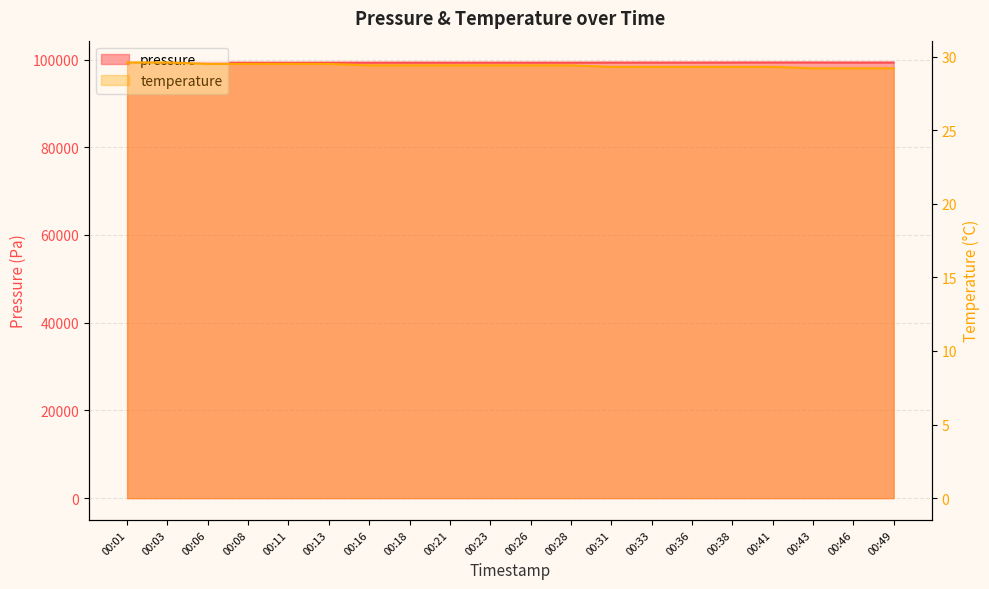

How many series are shown in this chart?

2